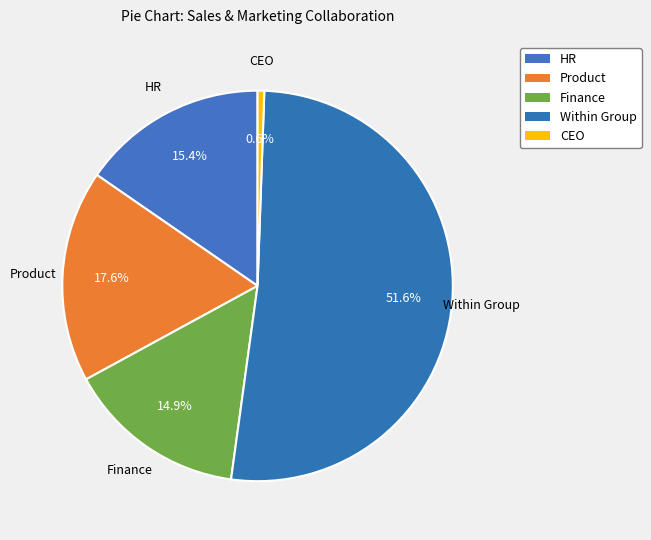

How many slices are in this pie chart?

5